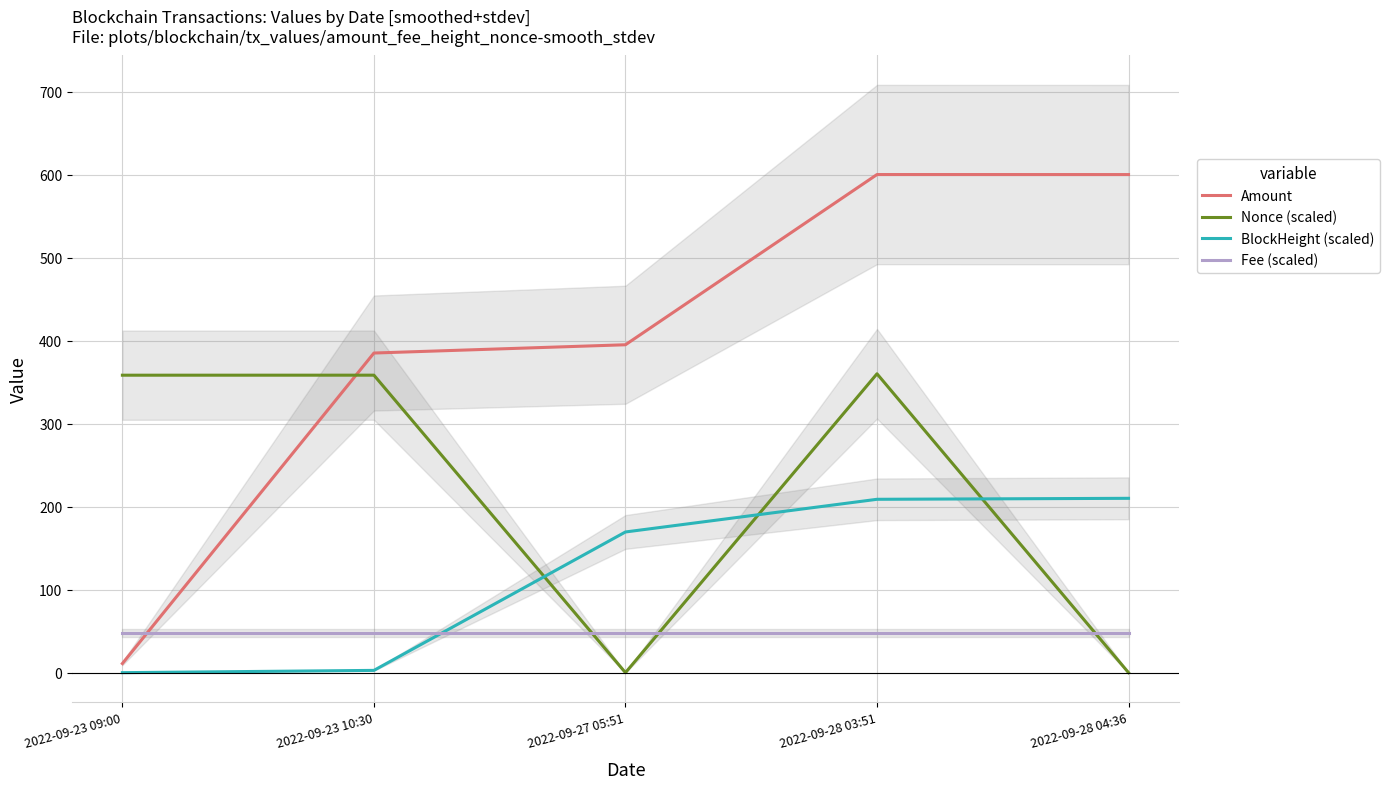

Reading right to left, transcribe all the data shown in this chart.

Amount: 600.0	600.0	395.0	385.0	11.0
Nonce (scaled): 0.0	360.0	0.0	358.3	358.3
BlockHeight (scaled): 210.0	208.8	169.5	2.7	0.0
Fee (scaled): 48.0	48.0	48.0	48.0	48.0